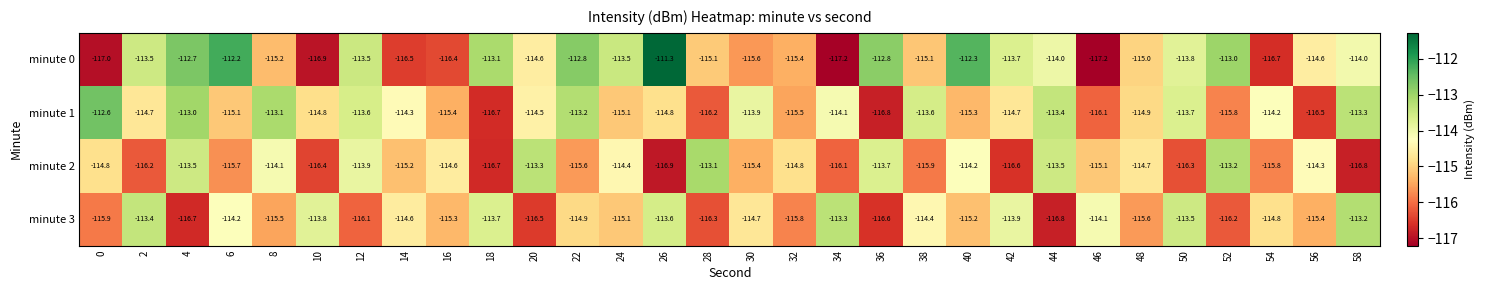

The minute 1 series shows -77.9 at 20. True or false?

False